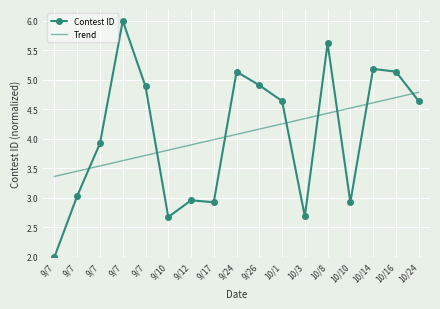

What are all the series names shown in the legend?

Contest ID, Trend